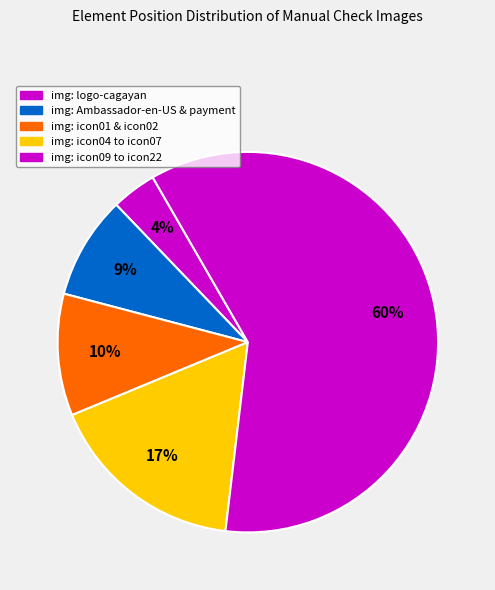

Count the number of slices in the pie.

5